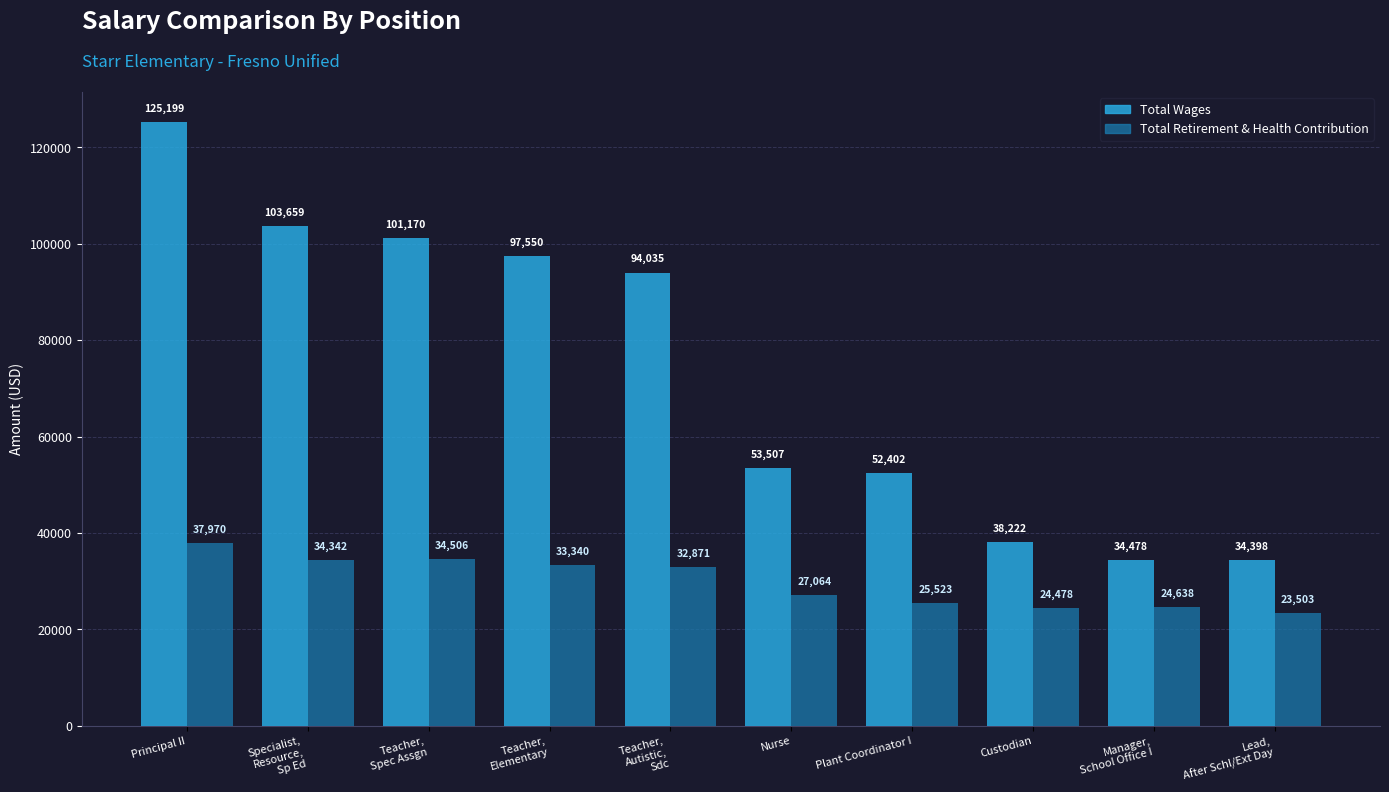

Which series has the largest range (max minus min)?

Total Wages